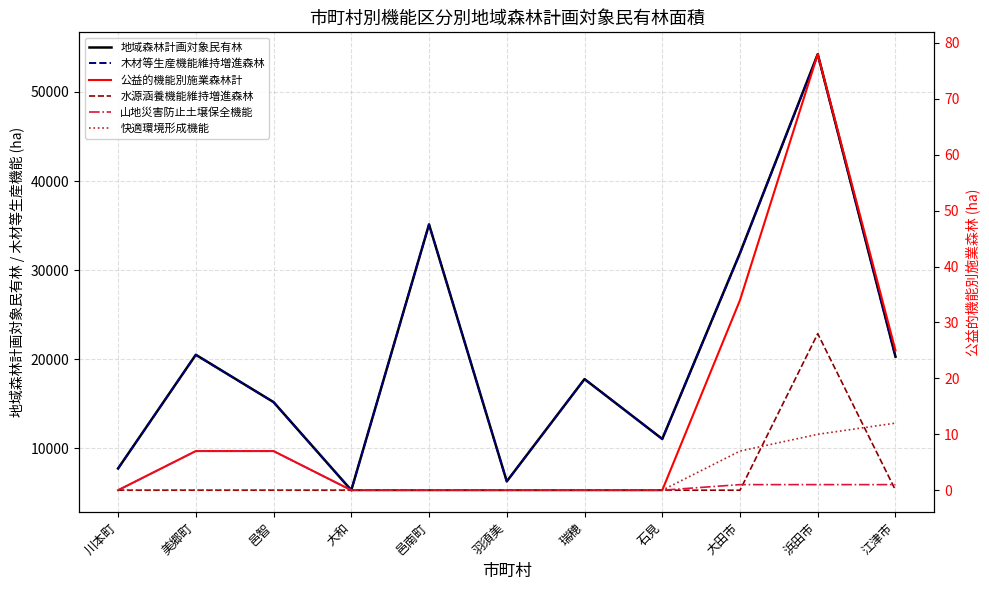

Where is the first local minimum for 地域森林計画対象民有林?

大和